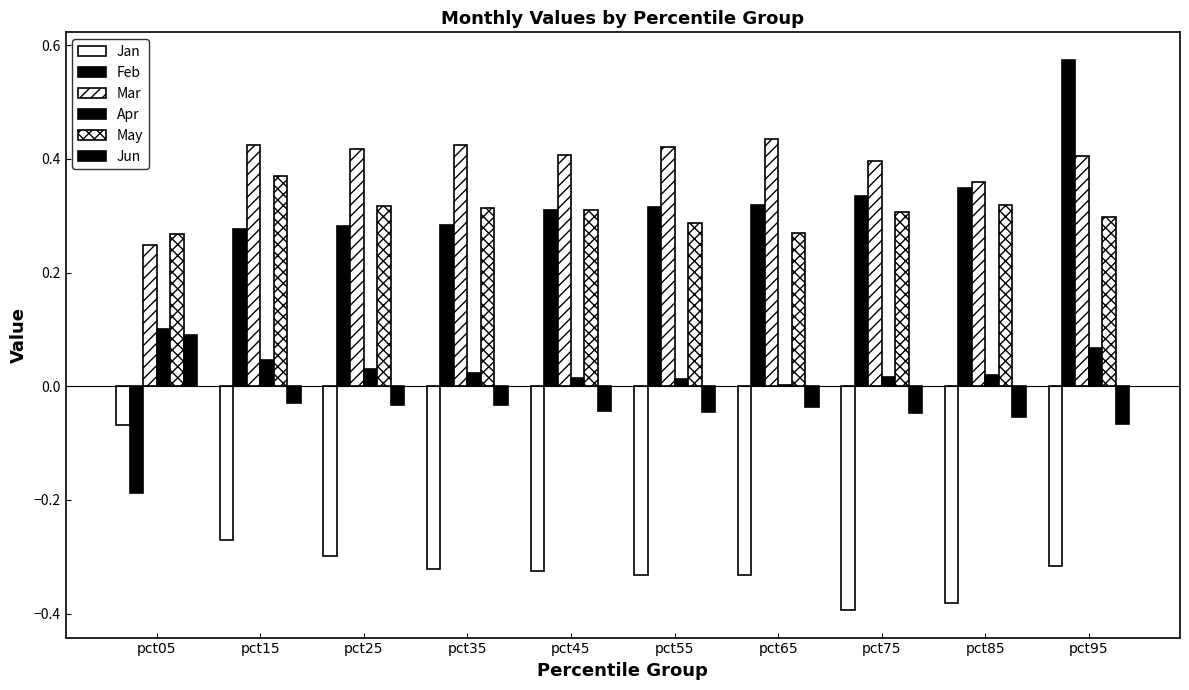

How many groups of bars are there?

10